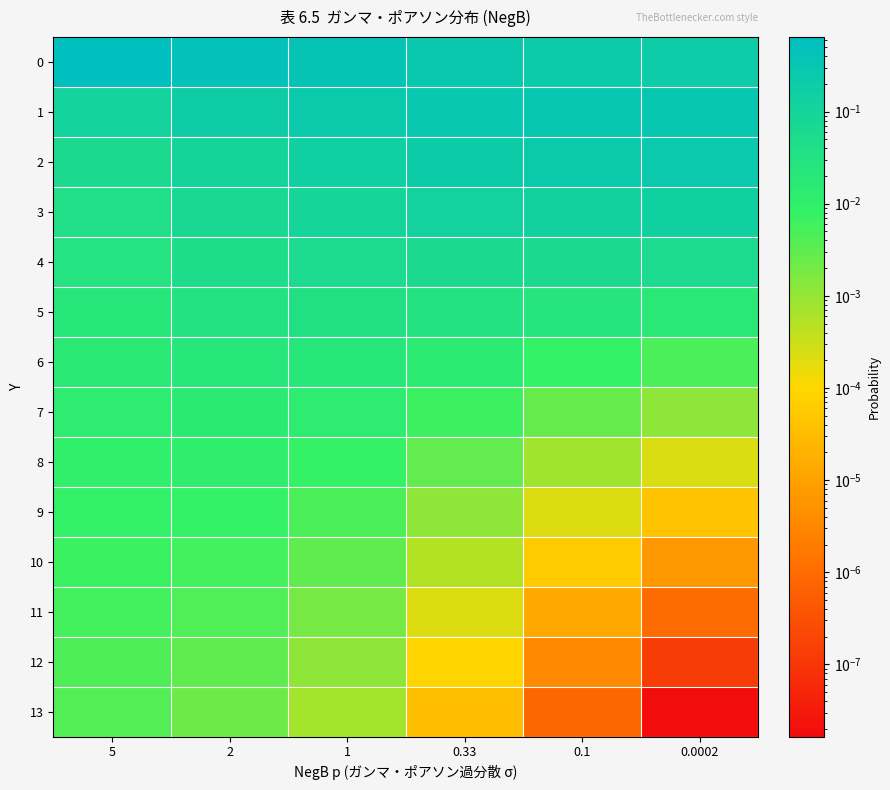

What is the maximum value shown in the chart?

0.6